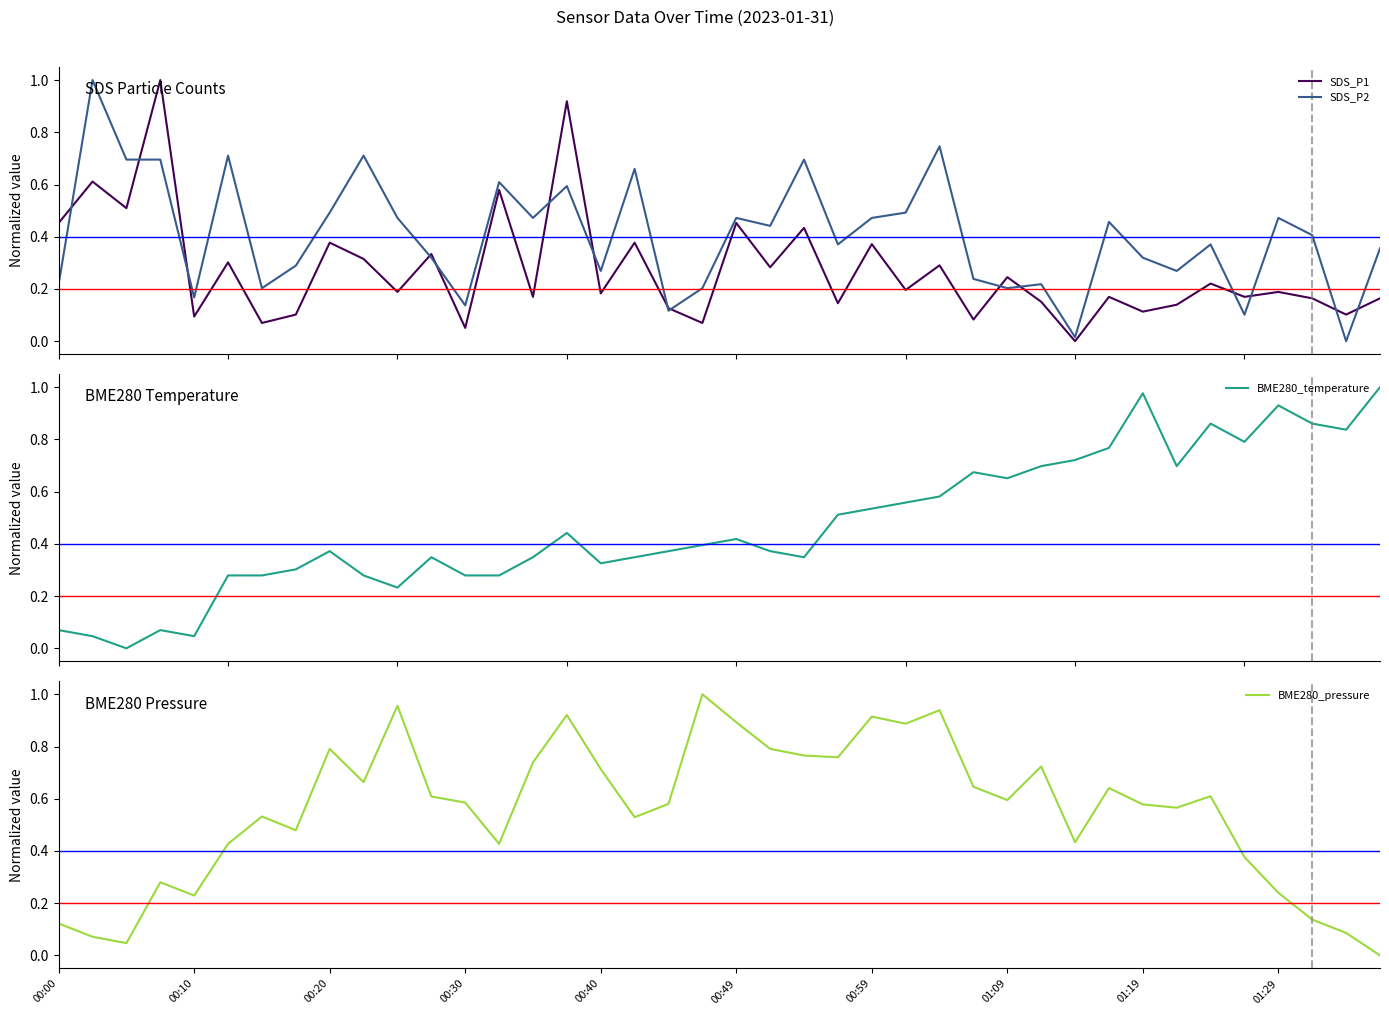

What is the sum of the BME280_pressure values at 38 and 24?

1.0